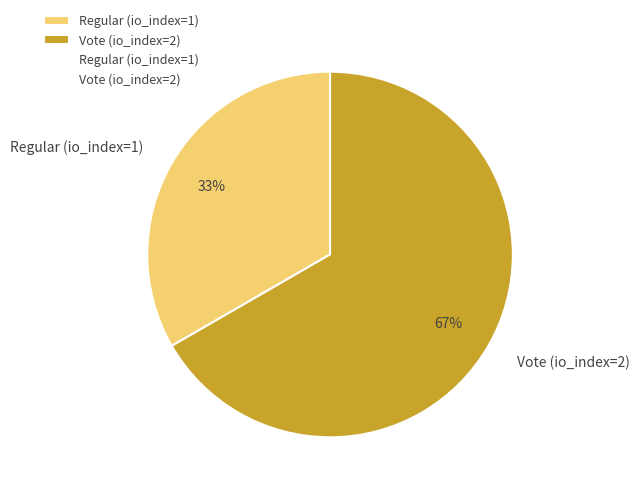

To the nearest percent, what is the combined percentage of Vote (io_index=2) and Regular (io_index=1)?

100%